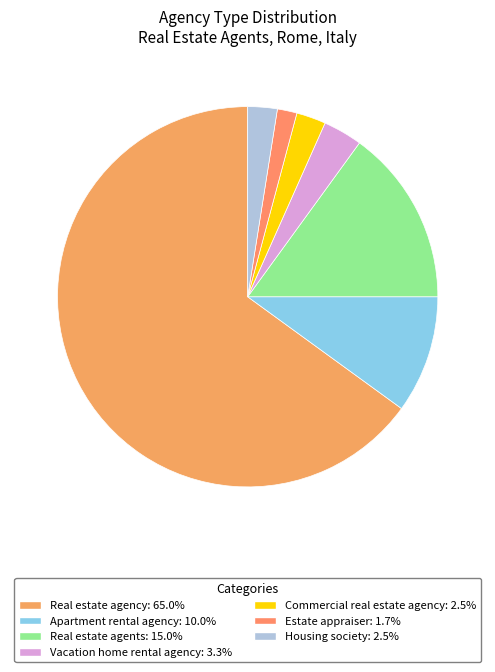

Combined, do Real estate agency and Housing society account for over 50%?

Yes